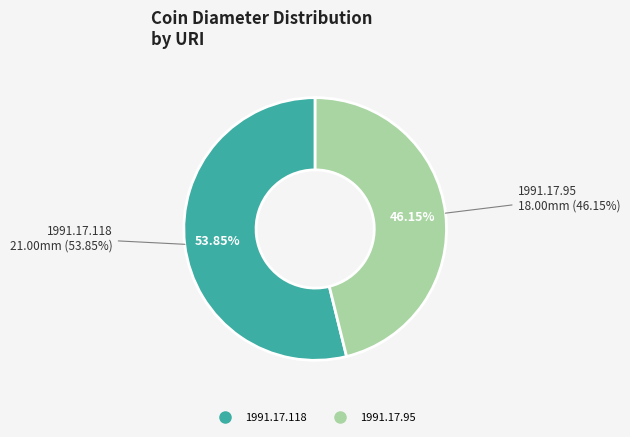

To the nearest percent, what percentage of the pie is 1991.17.118?

54%